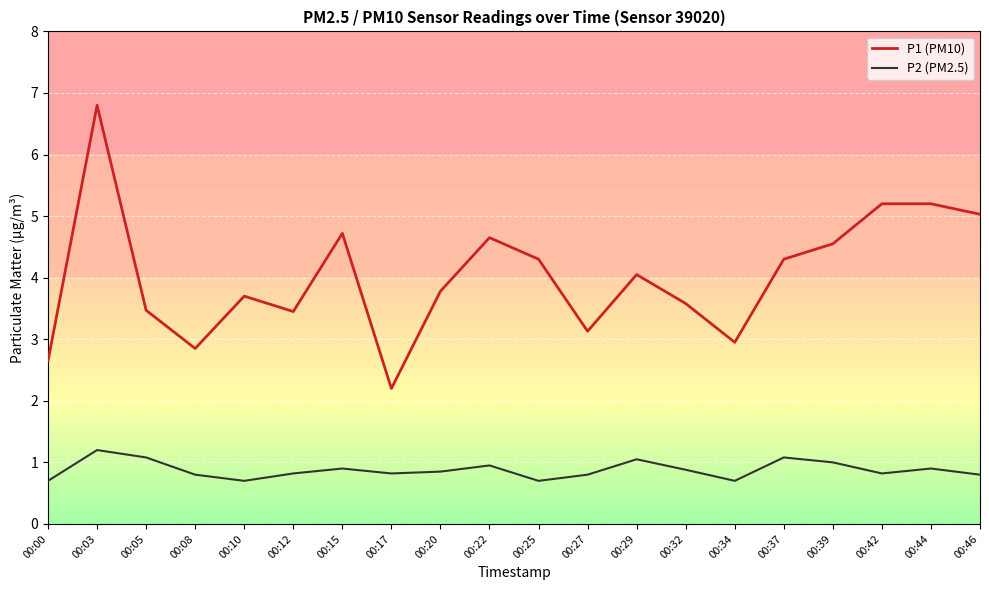

What is the greatest value displayed?

6.8